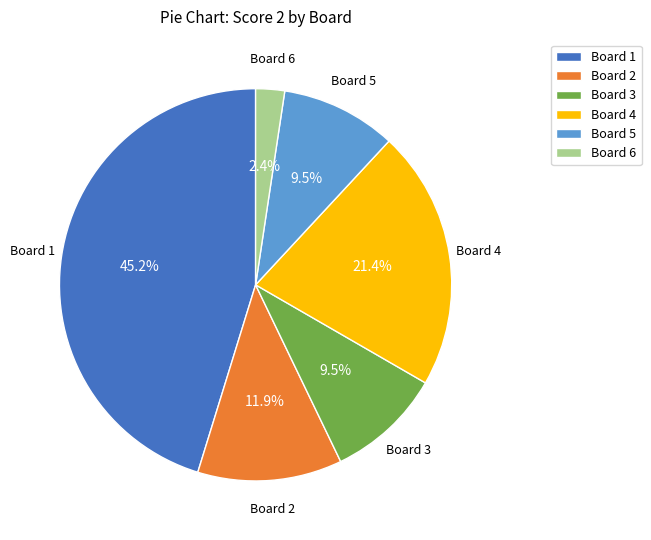

To the nearest percent, what percentage of the pie is Board 6?

2%